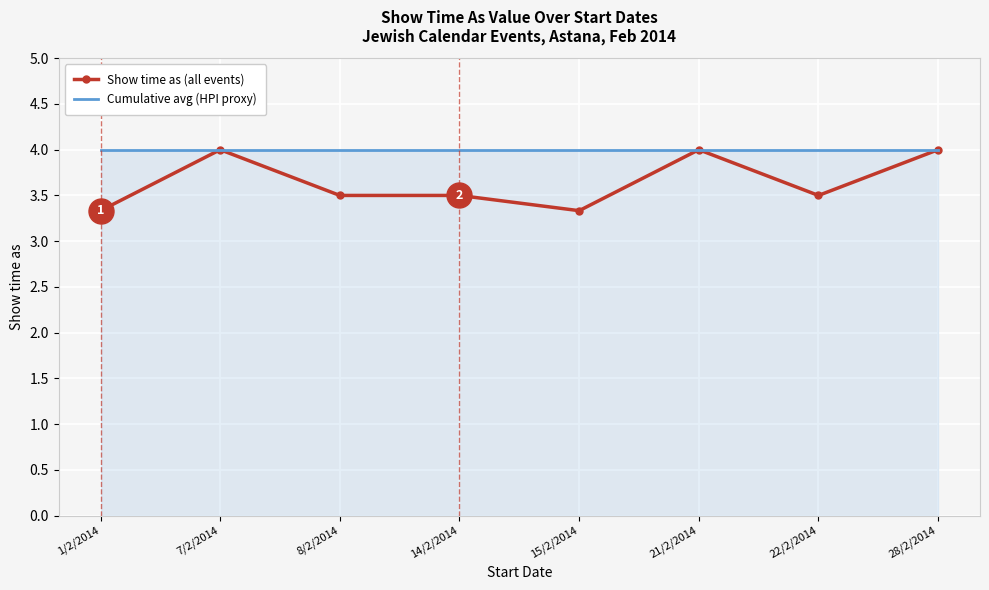

What position from the right is 8/2/2014?

6